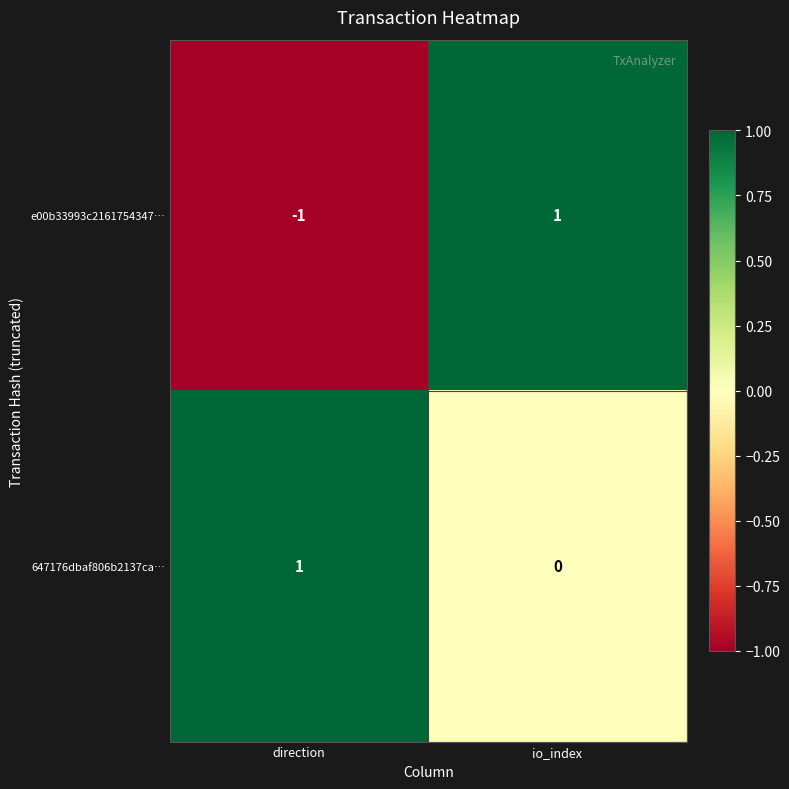

Which category has the lowest value across all series?

direction